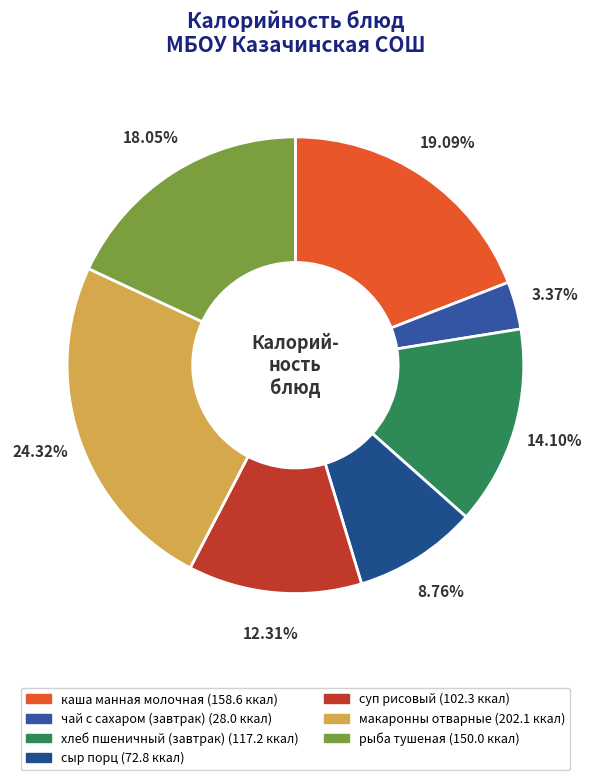

Is it true that суп рисовый is 12% of the pie?

True